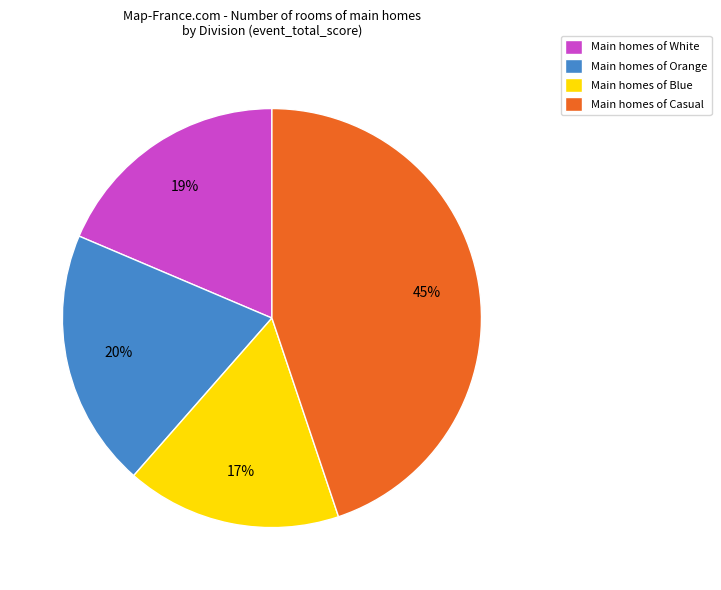

Is Main homes of Casual the majority of the pie?

No